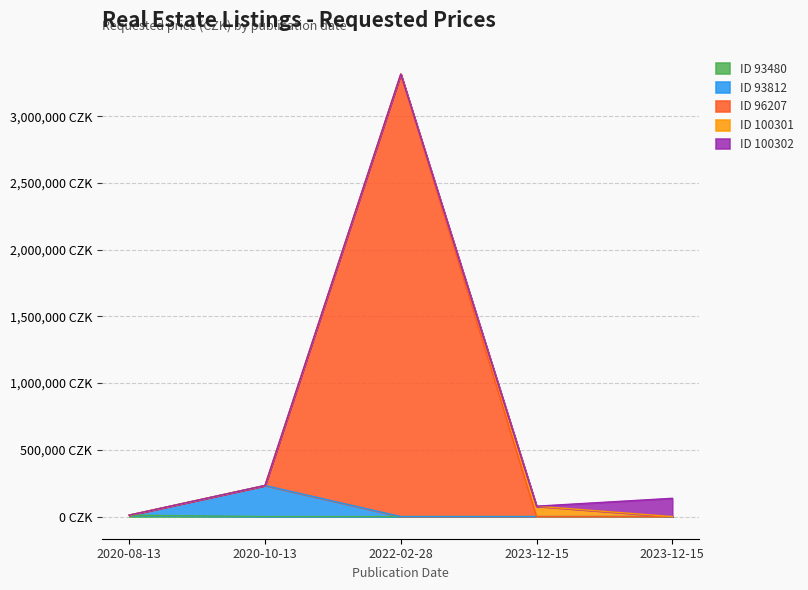

What is the difference between the maximum and minimum values?

3304000